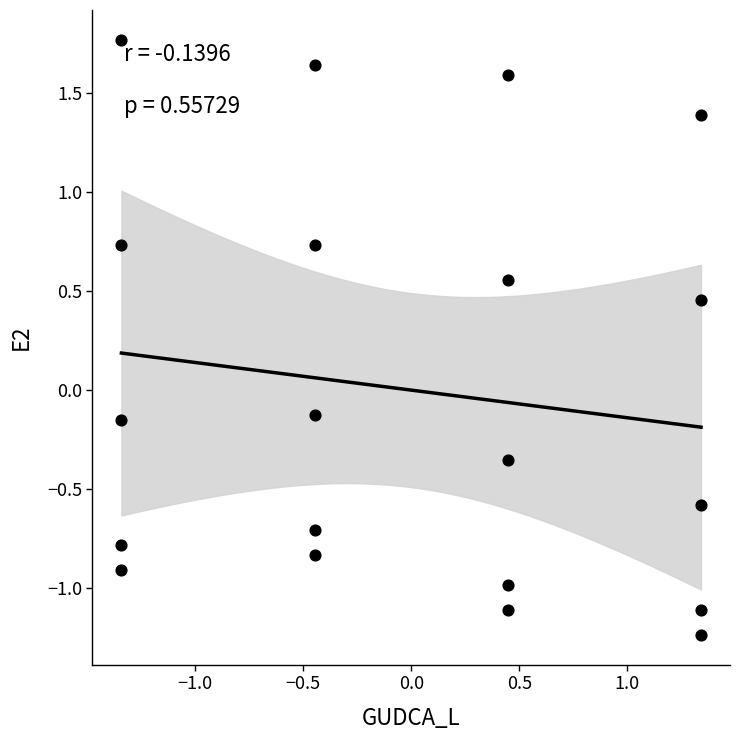

What is the range of Y values (max minus min)?

3.0